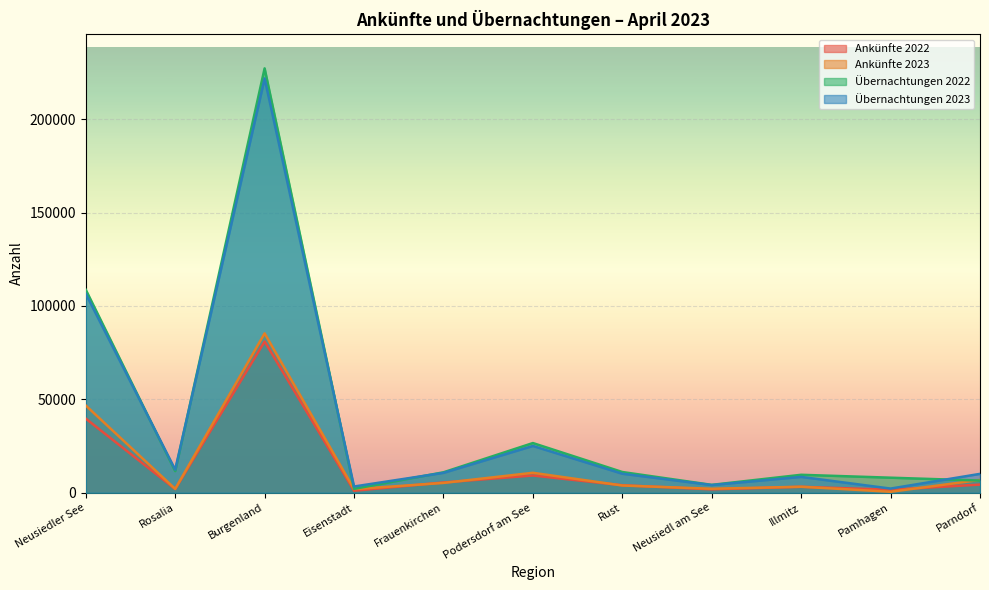

Which category has the lowest value in the Übernachtungen 2022 series?

Eisenstadt